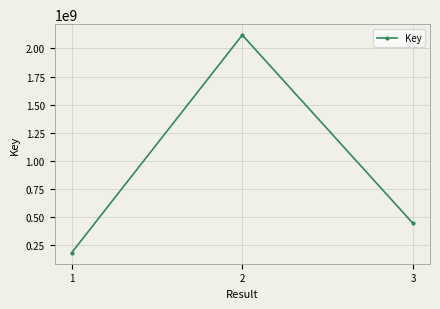

The chart shows a value of 2118180348 at 2. True or false?

True